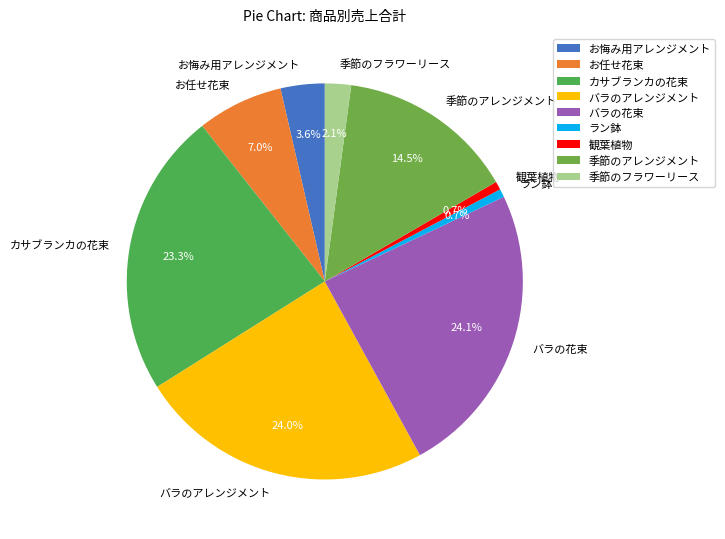

Is it true that 季節のフラワーリース is 11% of the pie?

False